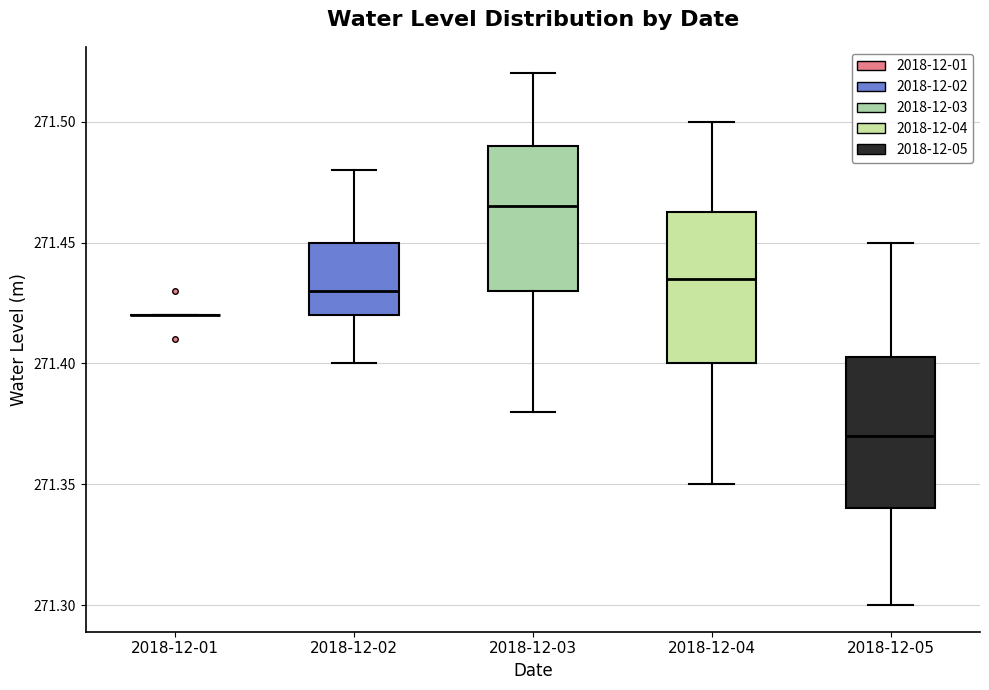

Reading left to right, transcribe this box plot: for each box, give where its median line is, the range the box spans, and where its two whiskers end, as read against the y-axis. The values are not printed on the chart, so give them approximately, as read against the axis.

2018-12-01: box collapsed to a line at 271.420, whiskers 271.420 to 271.420
2018-12-02: median 271.430, box 271.420 to 271.450, whiskers 271.400 to 271.480
2018-12-03: median 271.465, box 271.430 to 271.490, whiskers 271.380 to 271.520
2018-12-04: median 271.435, box 271.400 to 271.465, whiskers 271.350 to 271.500
2018-12-05: median 271.370, box 271.340 to 271.405, whiskers 271.300 to 271.450